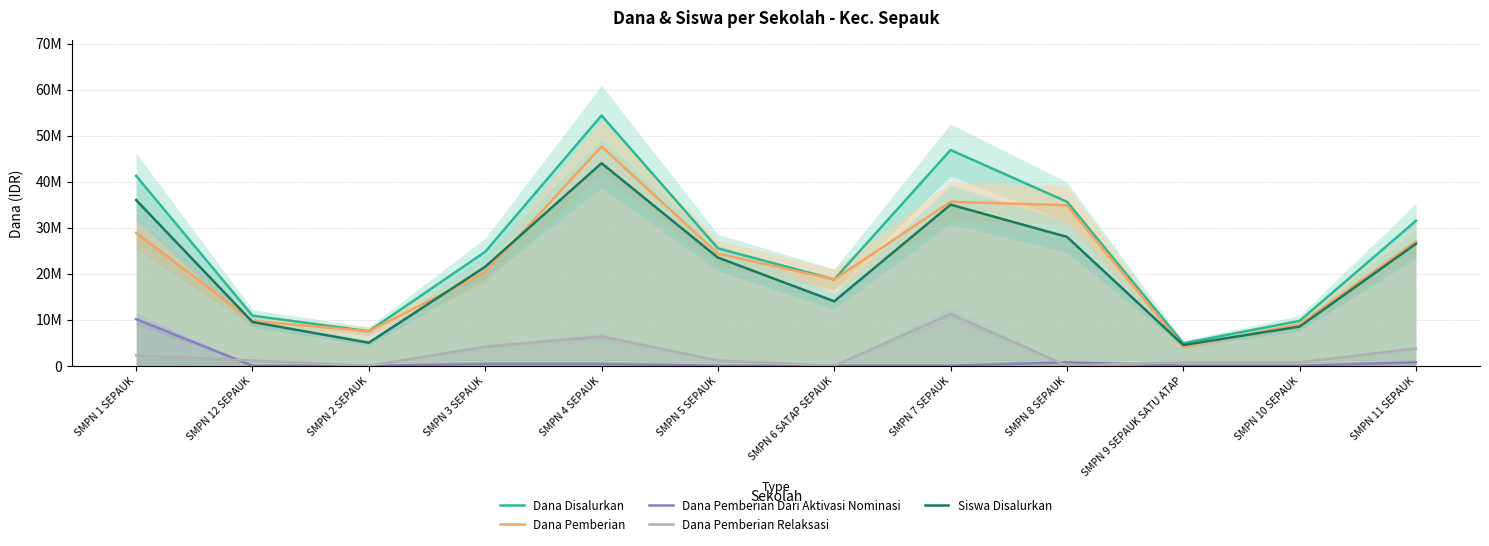

What are all the series names shown in the legend?

Dana Disalurkan, Dana Pemberian, Dana Pemberian Dari Aktivasi Nominasi, Dana Pemberian Relaksasi, Siswa Disalurkan